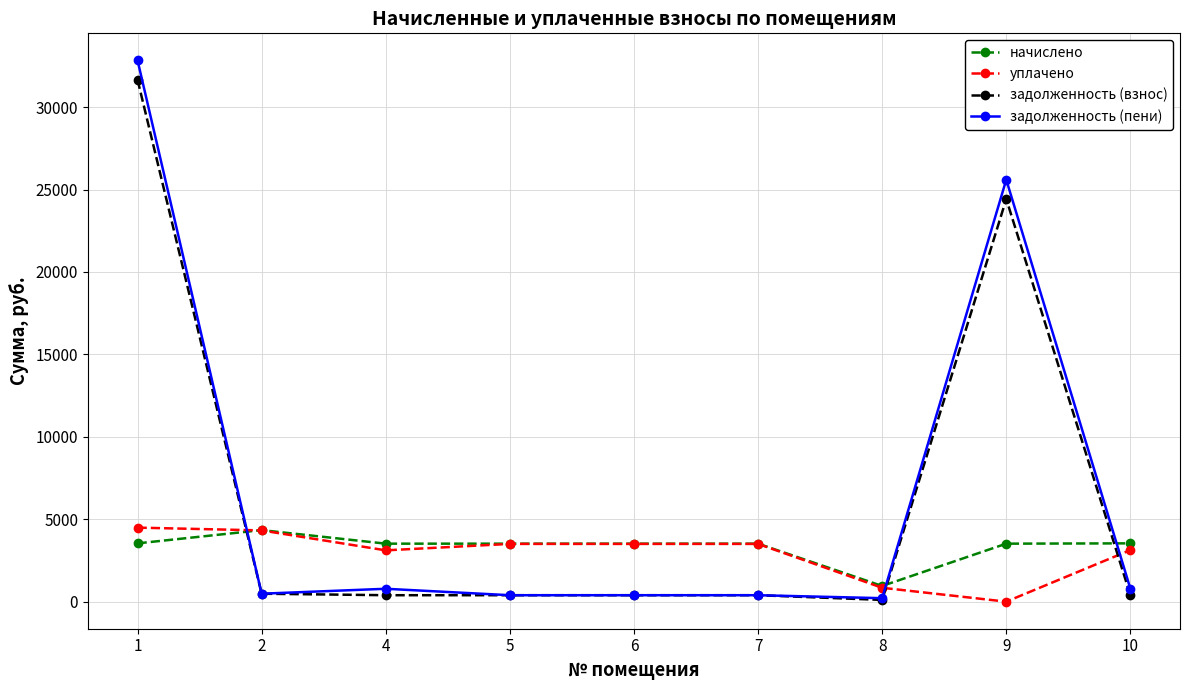

Which series changed the most between 1 and 7?

задолженность (пени)